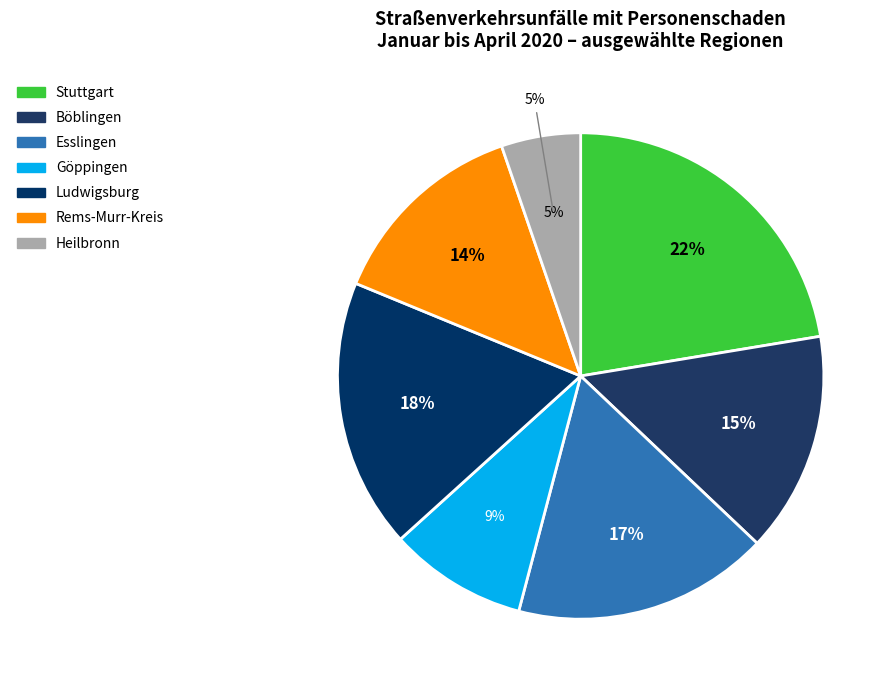

Is there any slice that represents more than half of the pie?

No